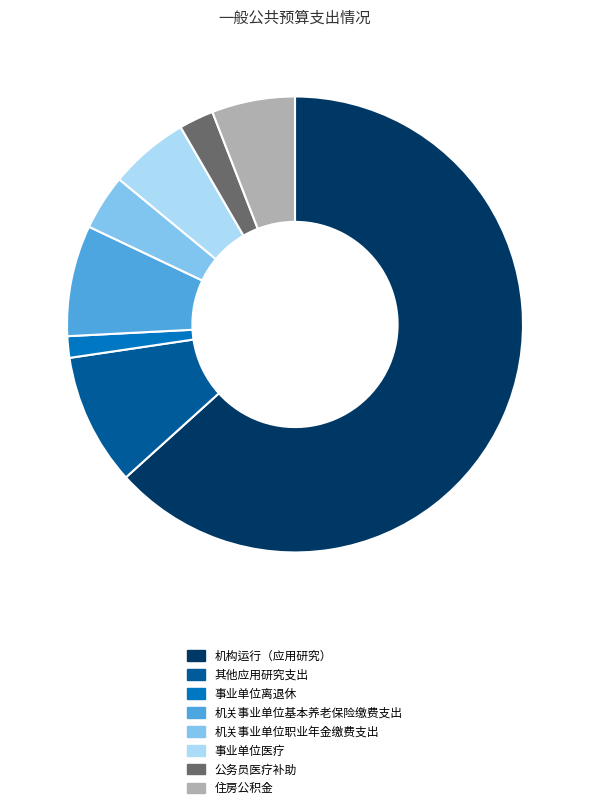

Is the sum of 其他应用研究支出 and 事业单位离退休 greater than half?

No